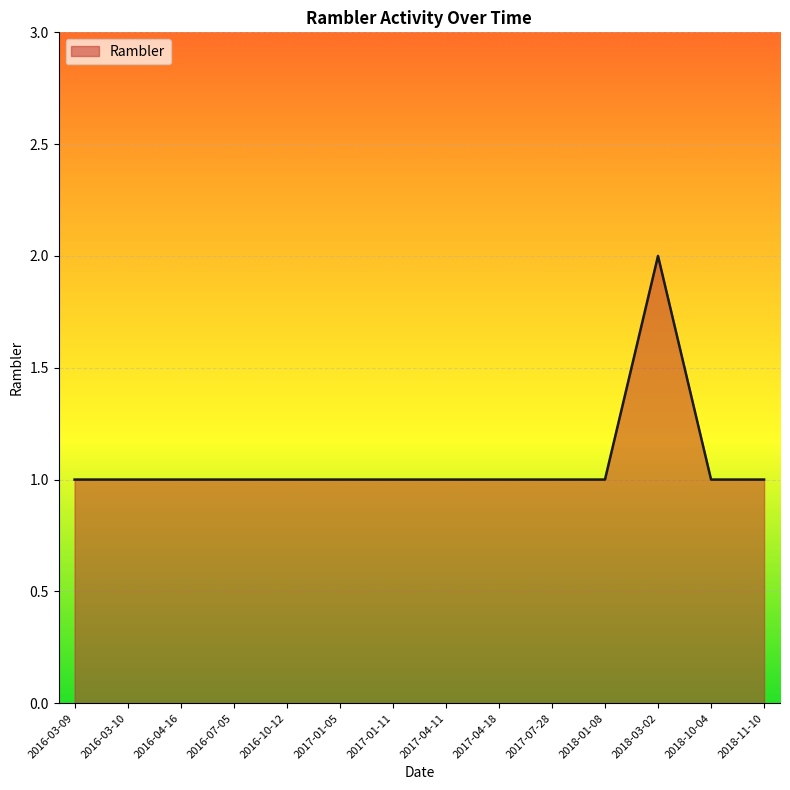

What is the ratio of the value at 2018-10-04 to the value at 2018-01-08?

1.0